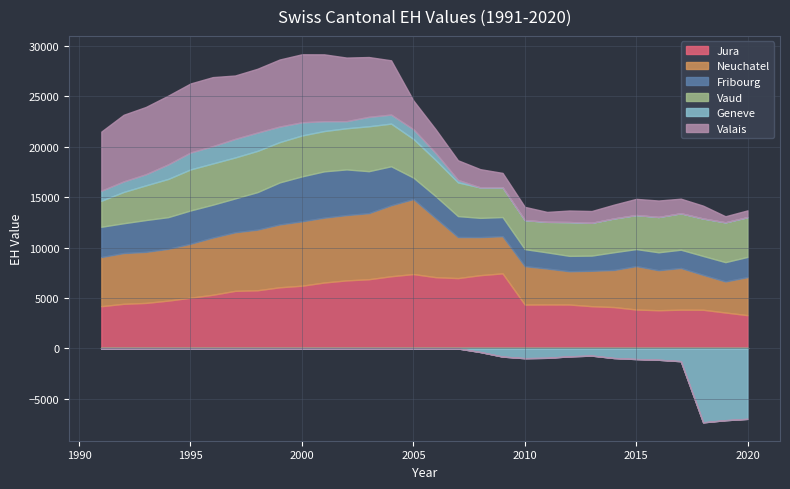

What is the average value of the Jura series?

5298.9